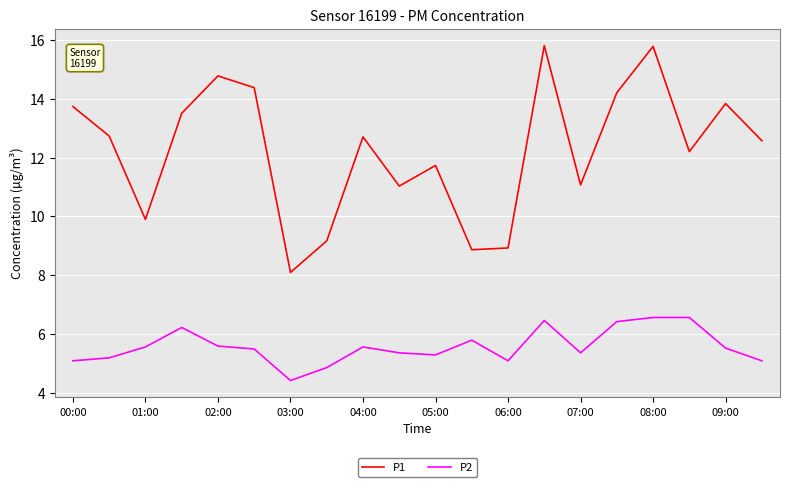

Which series has the largest range (max minus min)?

P1